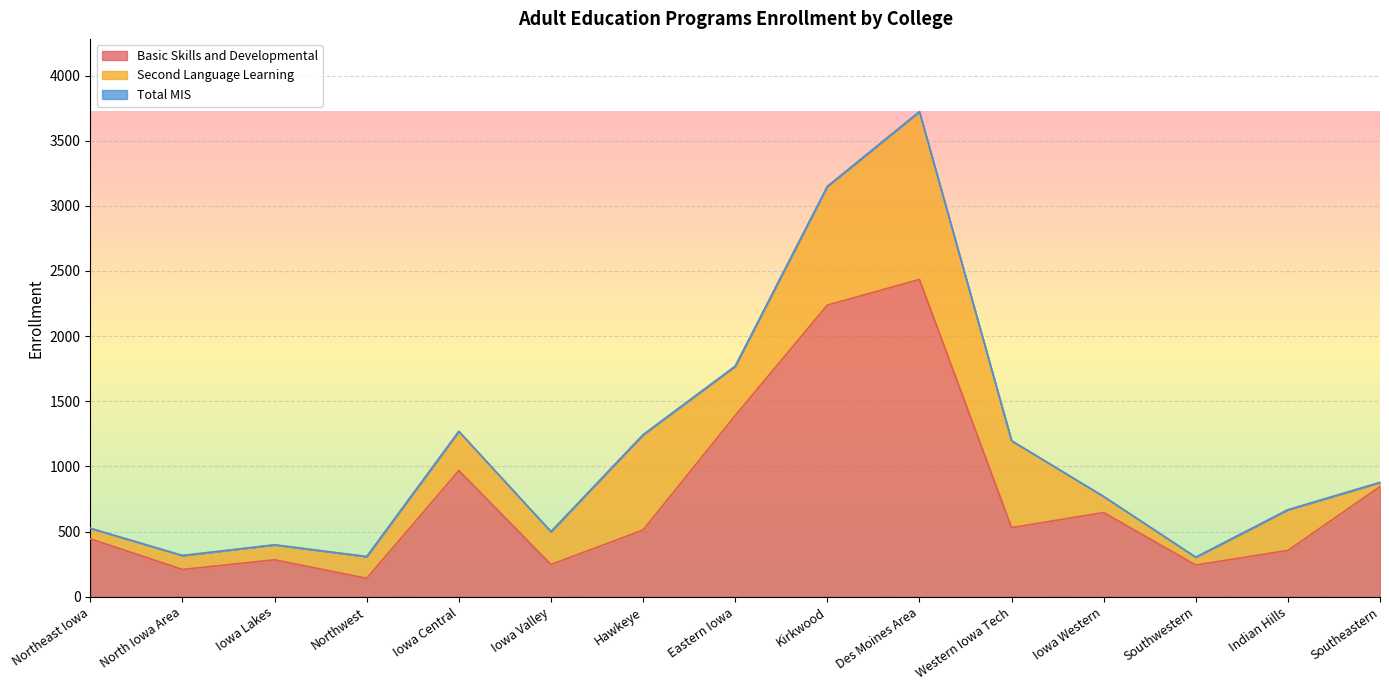

How many interior local valleys does the Total MIS series have?

4